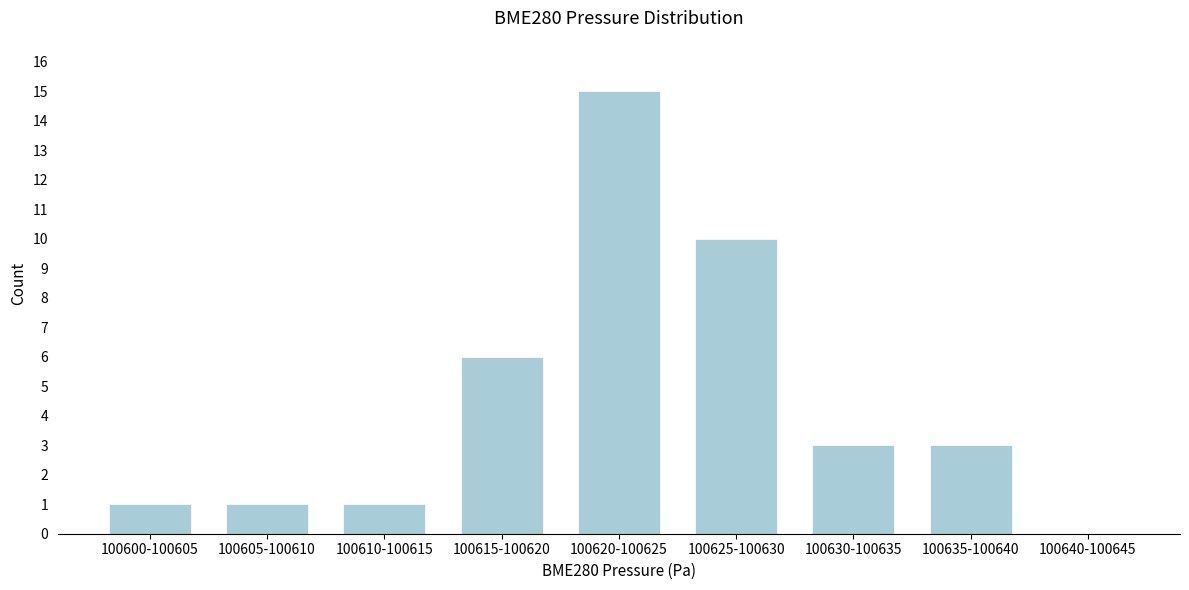

Reading left to right, list all the values displayed in this chart.

100600-100605=1	100605-100610=1	100610-100615=1	100615-100620=6	100620-100625=15	100625-100630=10	100630-100635=3	100635-100640=3	100640-100645=0